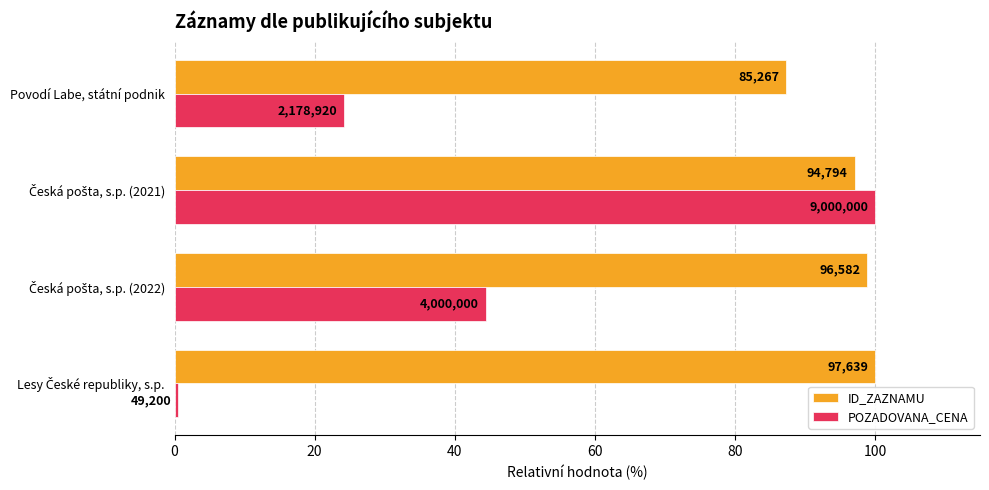

What are all the series names shown in the legend?

ID_ZAZNAMU, POZADOVANA_CENA